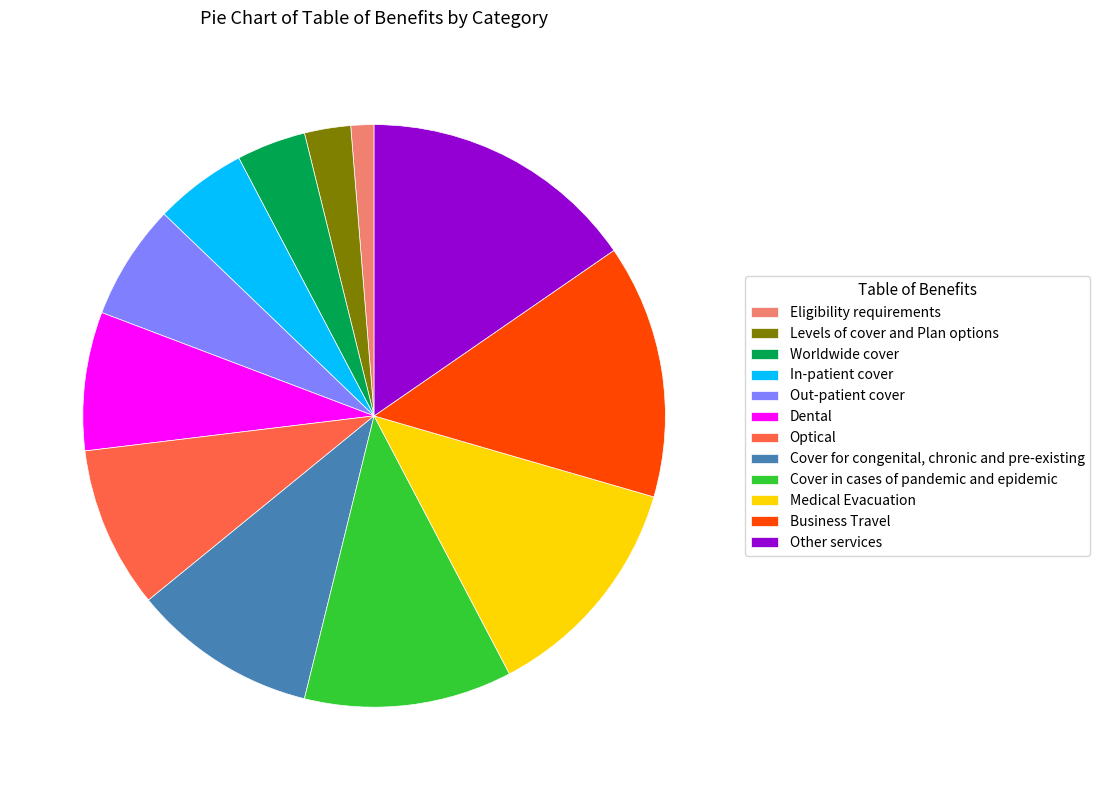

Is there any slice that represents more than half of the pie?

No